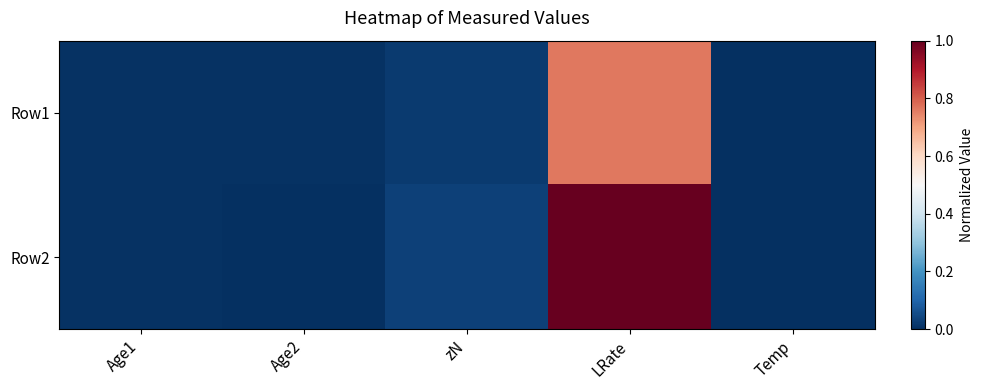

Reading left to right, what are all the values shown in this chart?

Row1: Age1=0.0	Age2=0.0	zN=0.0	LRate=0.8	Temp=0.0
Row2: Age1=0.0	Age2=0.0	zN=0.0	LRate=1.0	Temp=0.0